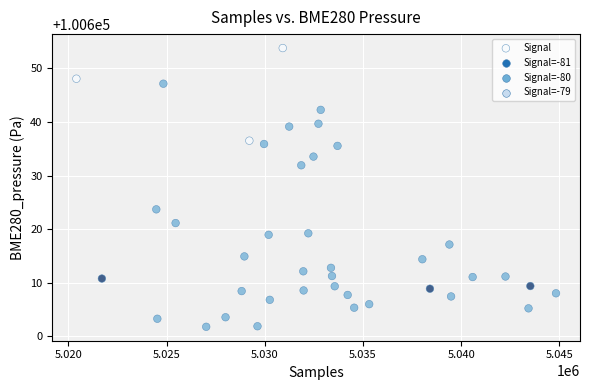

What Y value in the scatter plot is closest to 100627?

100623.7